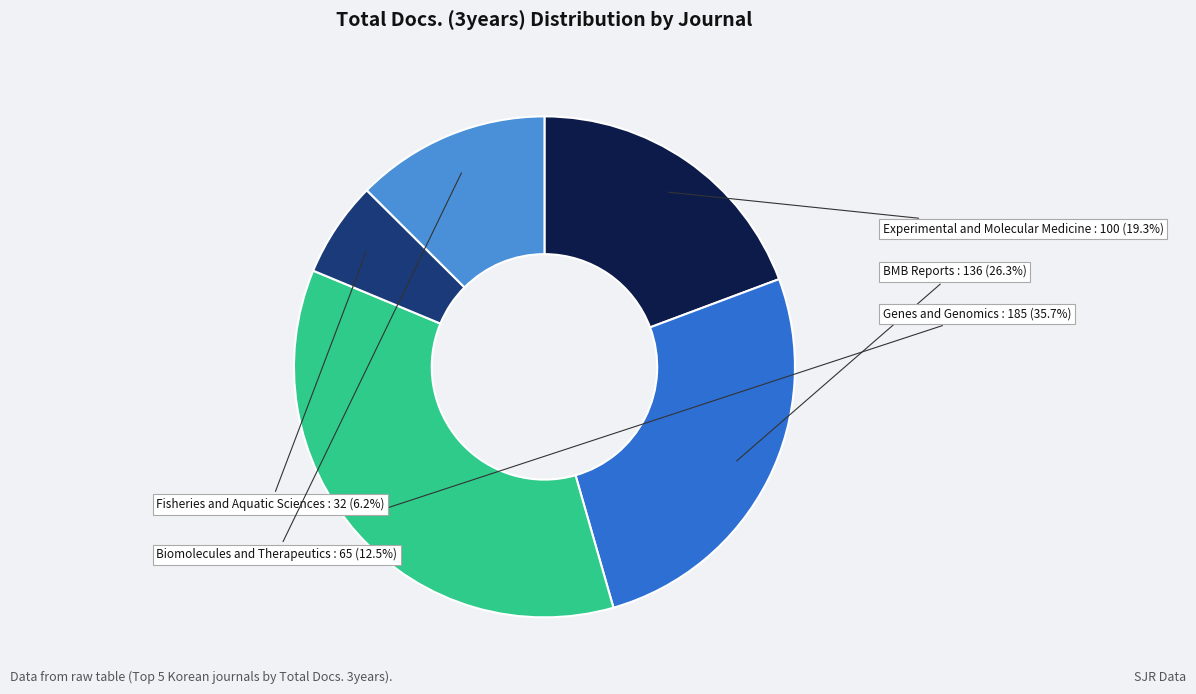

Does any single category account for the majority?

No